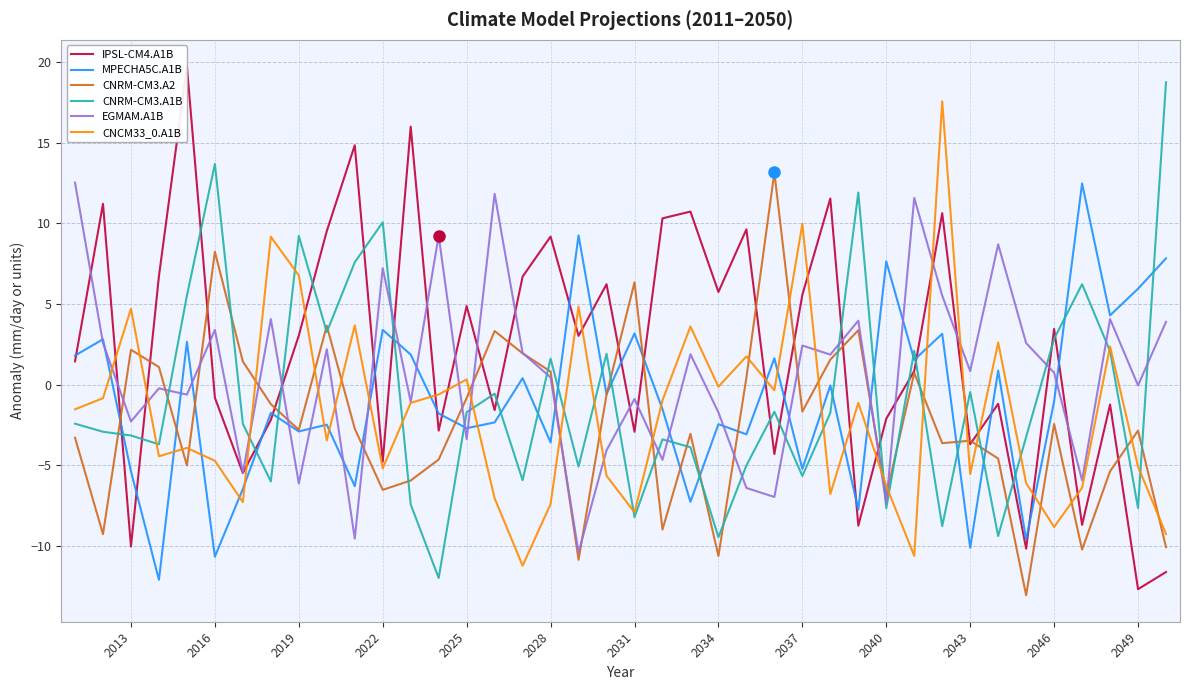

What is the lowest value of the CNRM-CM3.A1B series?

-12.0